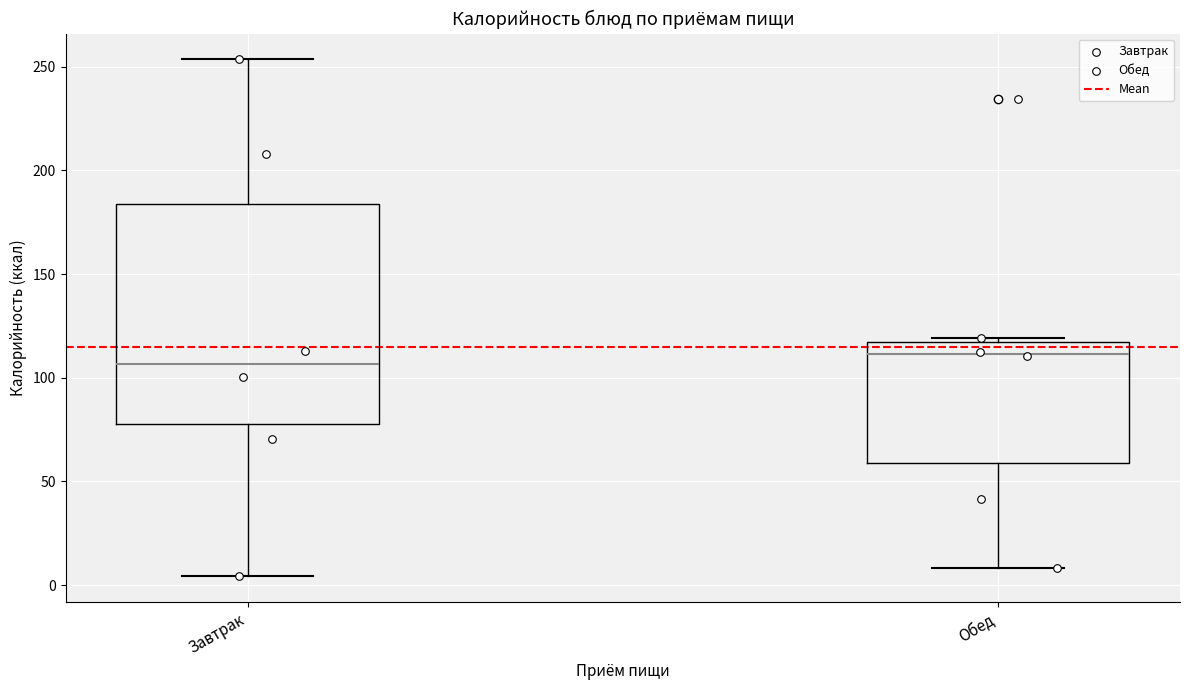

Reading left to right, transcribe this box plot: for each box, give where its median line is, the range the box spans, and where its two whiskers end, as read against the y-axis. The values are not printed on the chart, so give them approximately, as read against the axis.

Завтрак: median 105, box 80 to 185, whiskers 5 to 255
Обед: median 110, box 60 to 115, whiskers 10 to 120